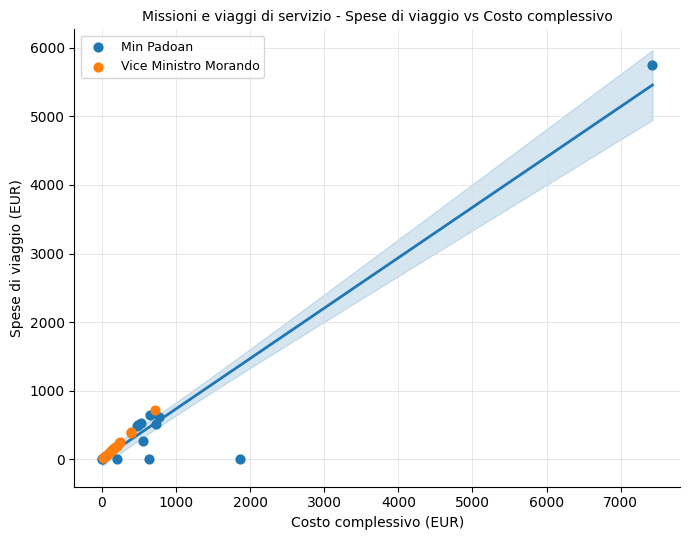

Which series has the largest Y range (max minus min)?

Min Padoan